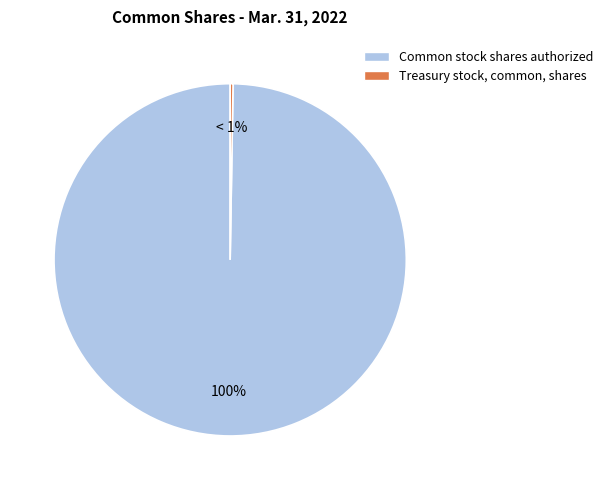

True or false: Common stock shares authorized accounts for 100% of the total.

True